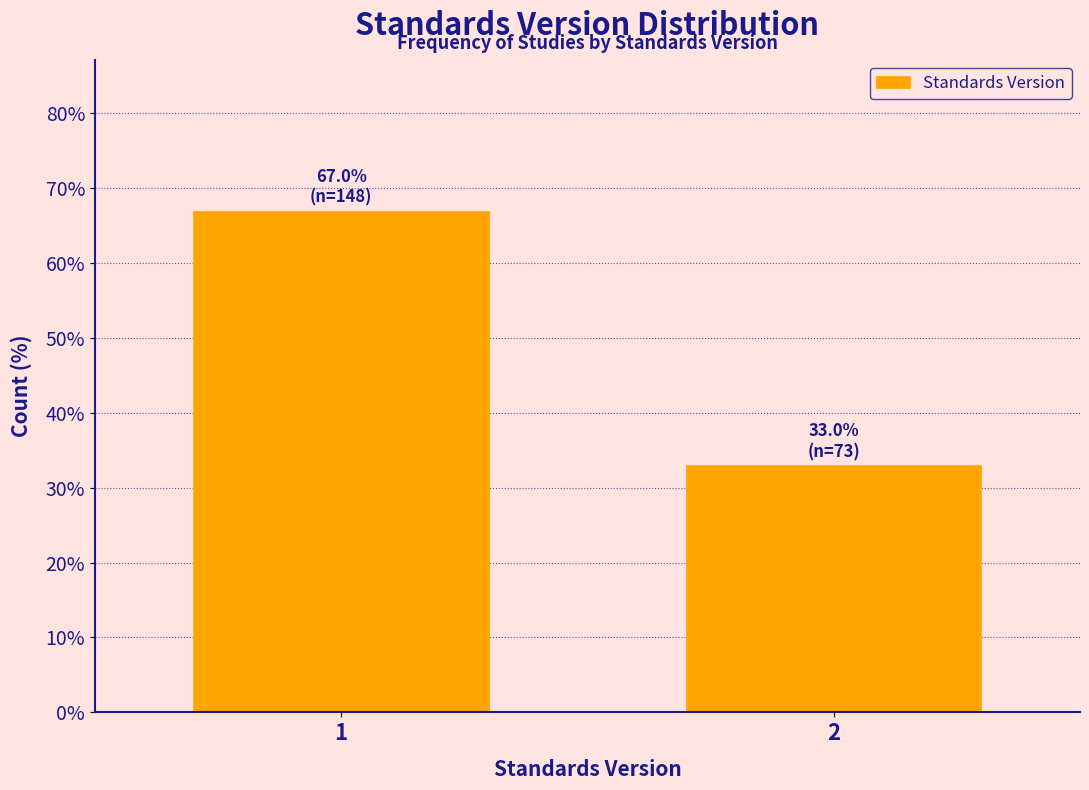

Reading left to right, extract all data points from this chart.

1=67.0	2=33.0